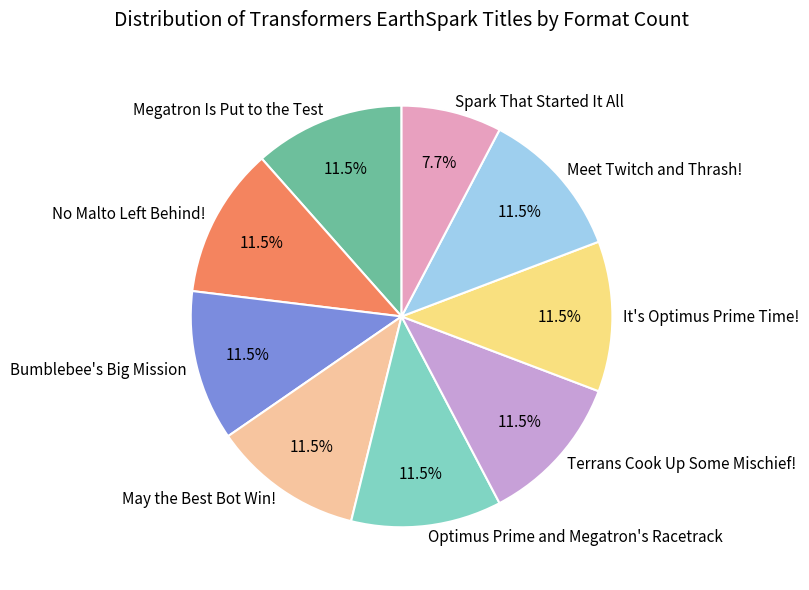

Count the number of slices in the pie.

9